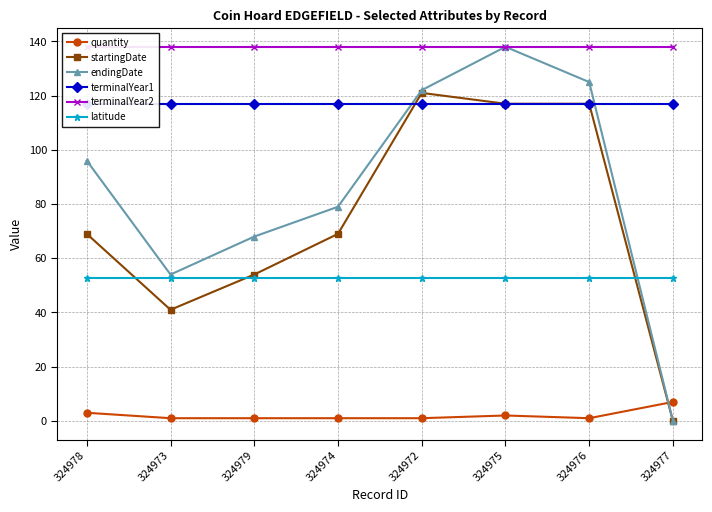

True or false: terminalYear1 and quantity cross at least once.

False